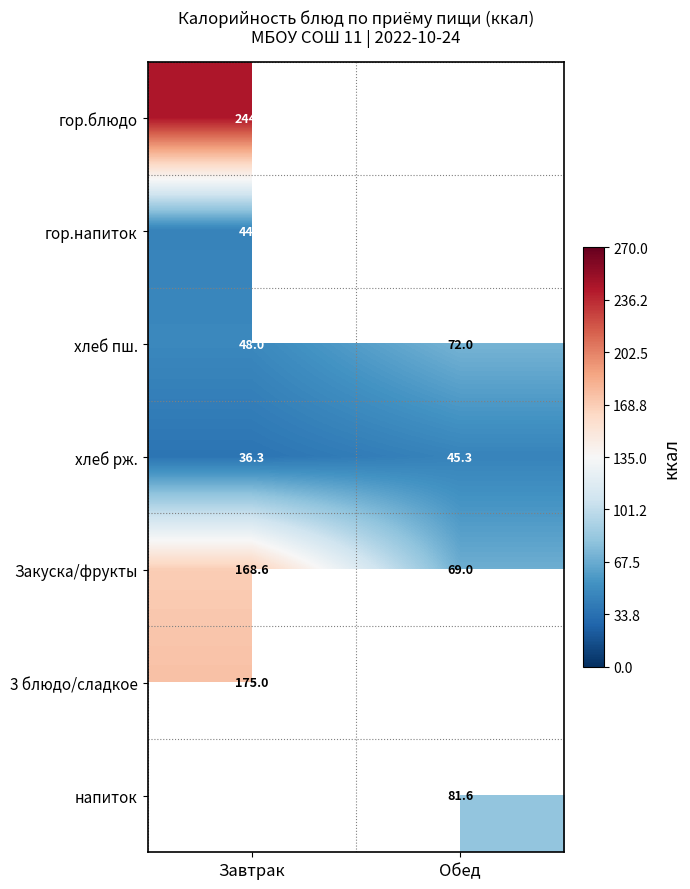

How many data points in хлеб рж. are above 45?

1